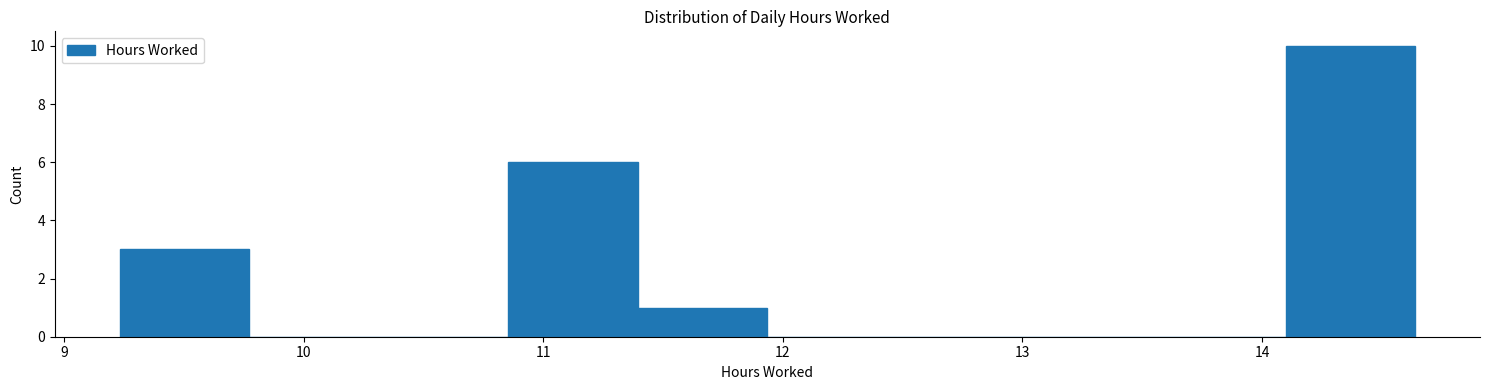

Reading left to right, transcribe this chart: for each bar, give the range it covers on the x-axis and its height. Neither the bar edges nor the heights are printed on the chart, so give them approximately, as read against the axes.

9.2 to 9.8: 3
9.8 to 10.3: 0
10.3 to 10.9: 0
10.9 to 11.4: 6
11.4 to 11.9: 1
11.9 to 12.5: 0
12.5 to 13.0: 0
13.0 to 13.6: 0
13.6 to 14.1: 0
14.1 to 14.6: 10